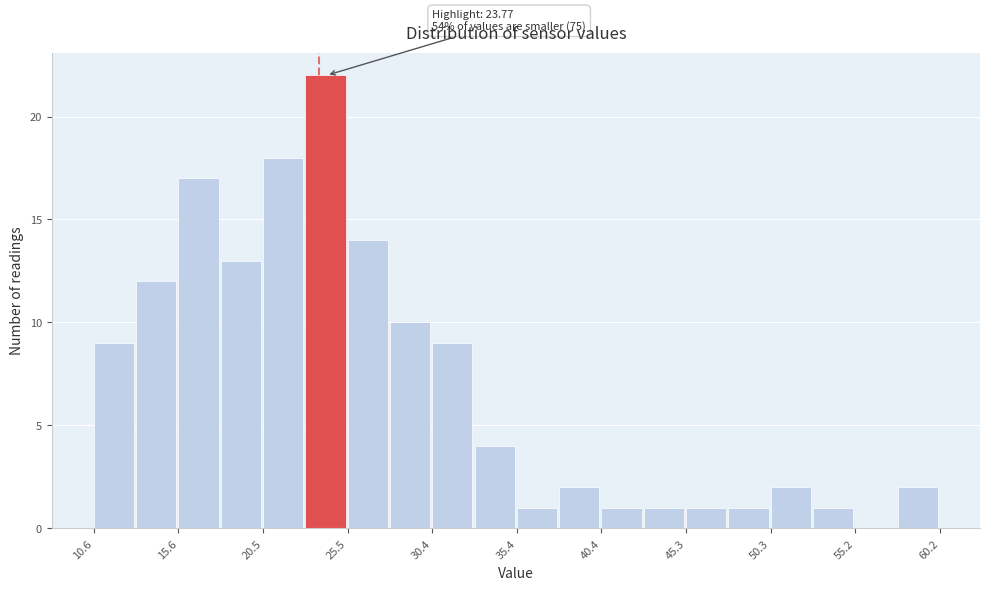

Which range on the x-axis has the tallest bar?

23.0 to 25.5